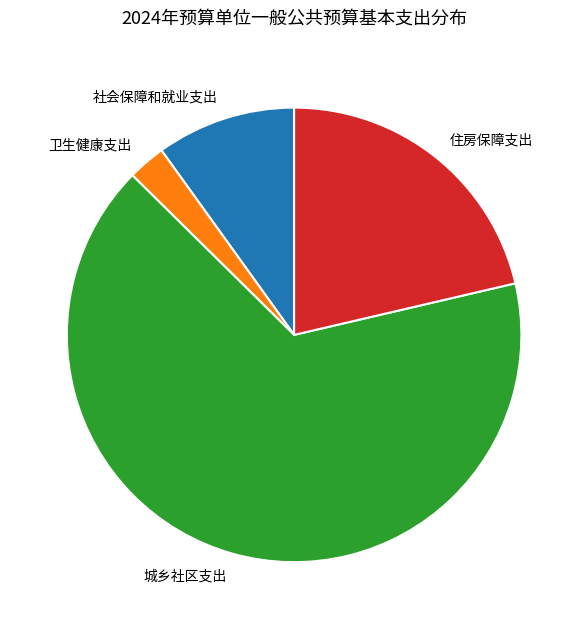

How many segments does this pie chart have?

4